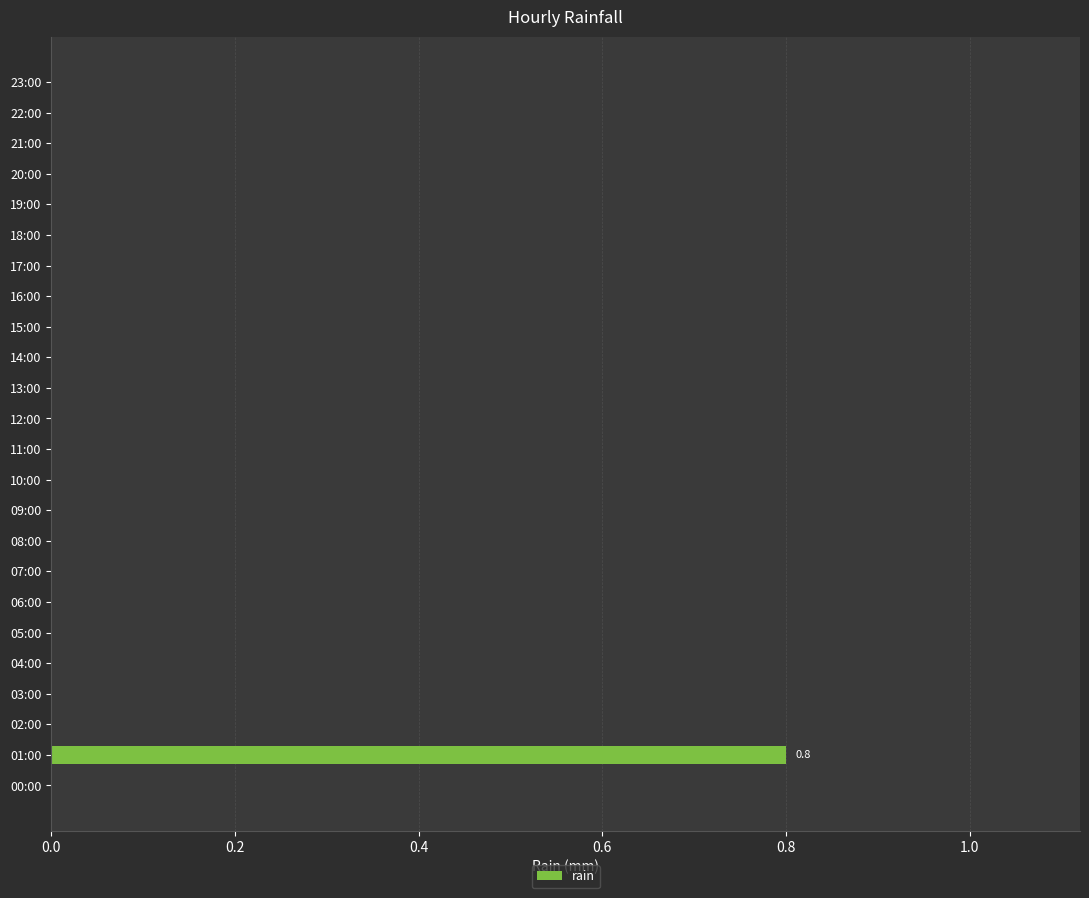

Reading bottom to top, transcribe all the data shown in this chart.

00:00=0.0	01:00=0.8	02:00=0.0	03:00=0.0	04:00=0.0	05:00=0.0	06:00=0.0	07:00=0.0	08:00=0.0	09:00=0.0	10:00=0.0	11:00=0.0	12:00=0.0	13:00=0.0	14:00=0.0	15:00=0.0	16:00=0.0	17:00=0.0	18:00=0.0	19:00=0.0	20:00=0.0	21:00=0.0	22:00=0.0	23:00=0.0